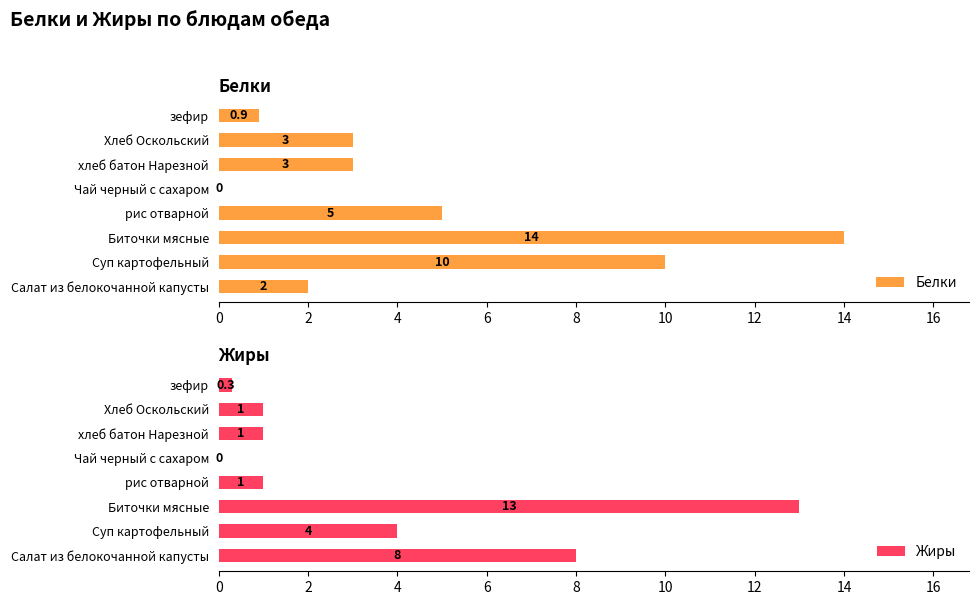

How many bars are there in each group?

2